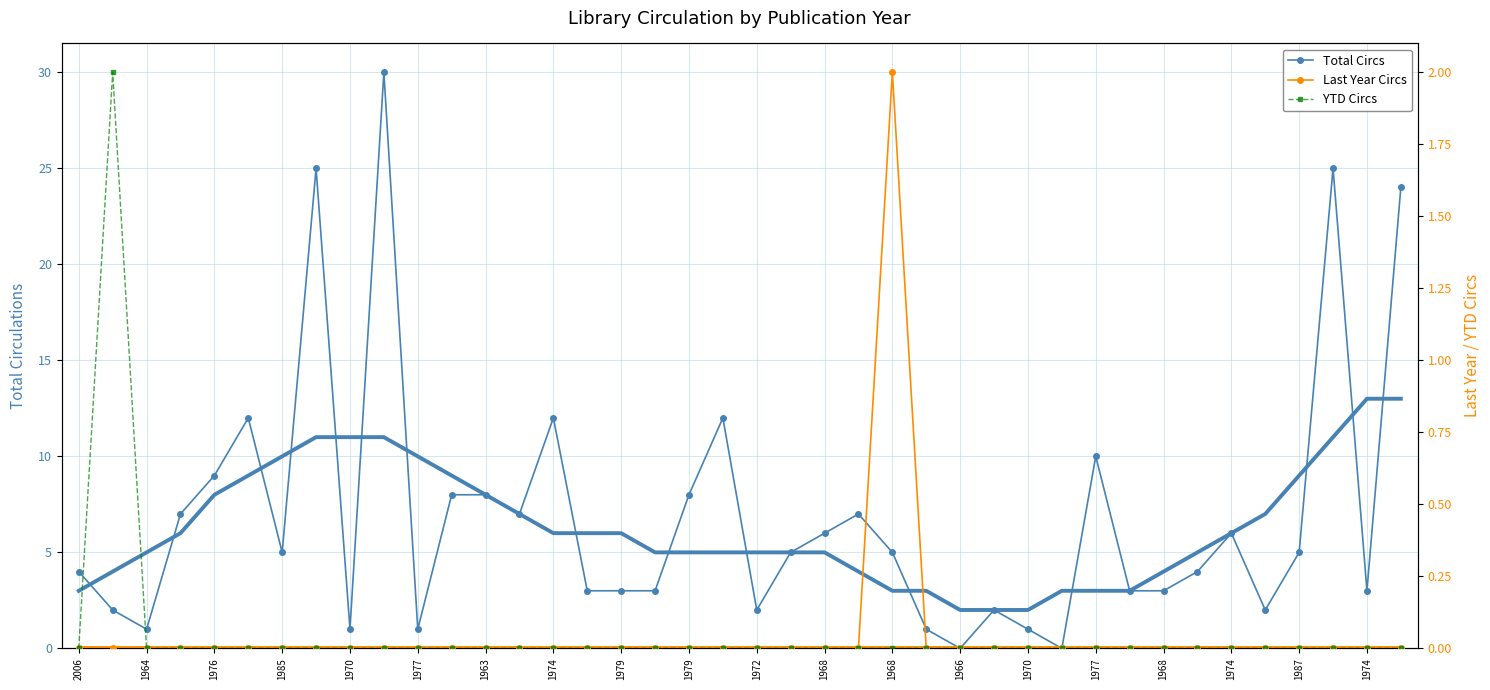

Rank the series at 2006 from highest to lowest value.

Total Circs, Last Year Circs, YTD Circs